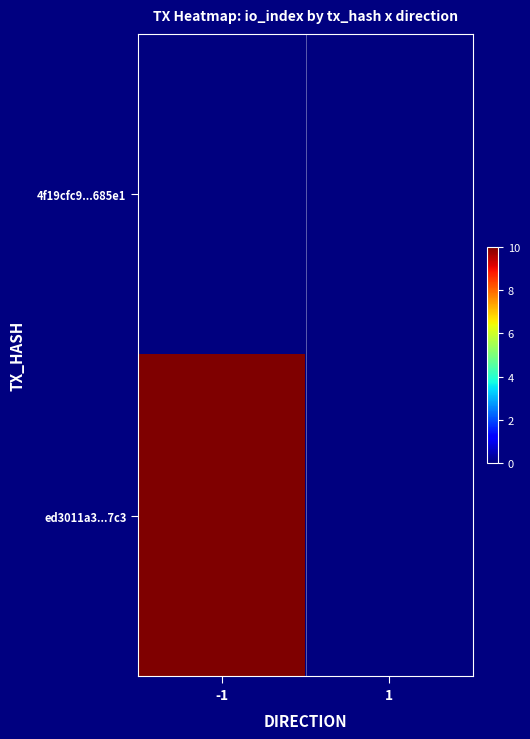

Rank the series by their average value, from highest to lowest.

ed3011a3...7c3, 4f19cfc9...685e1